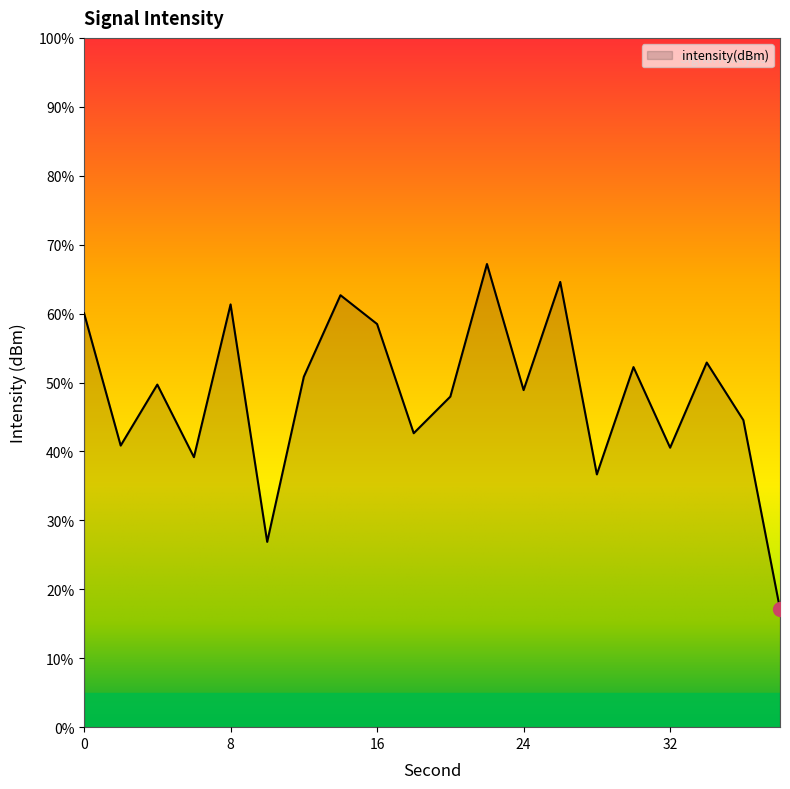

What is the difference between the second highest and minimum values?

47.5